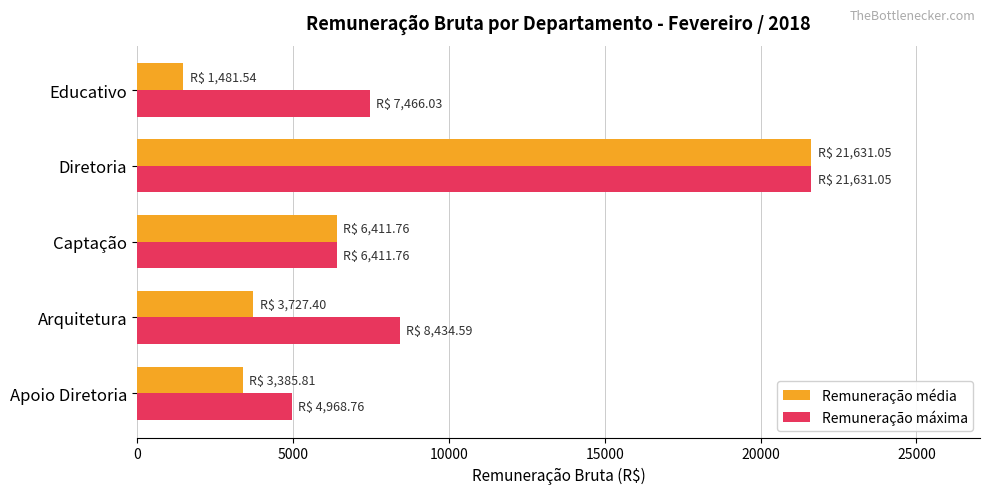

What is the difference between the second highest and minimum values in the Remuneração média series?

4930.2